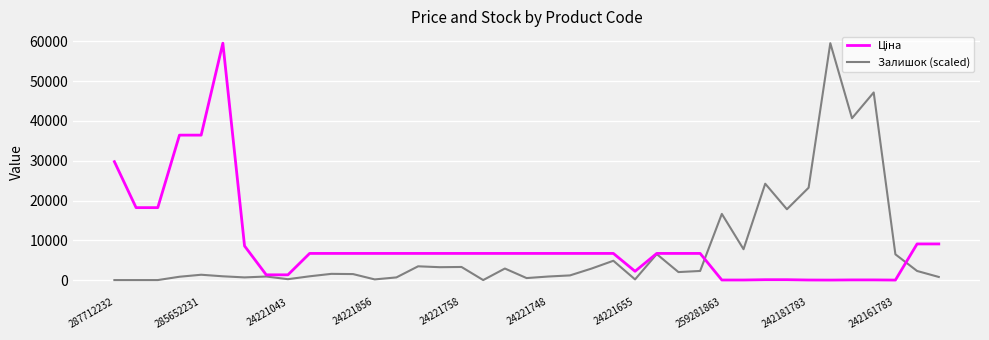

In Ціна, how many points are higher than both neighbors (excluding endpoints)?

1